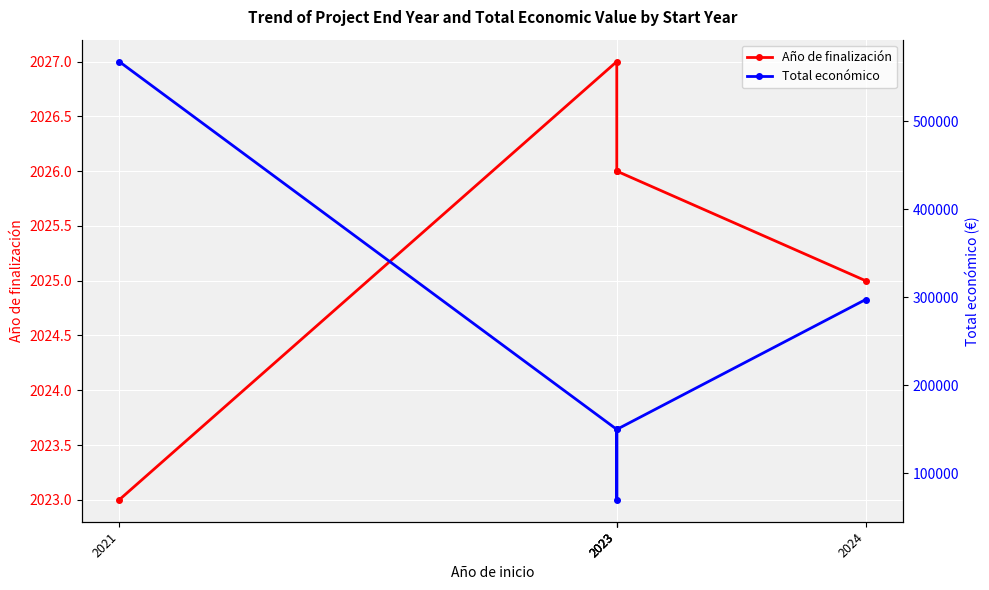

True or false: Total económico and Año de finalización cross at least once.

False